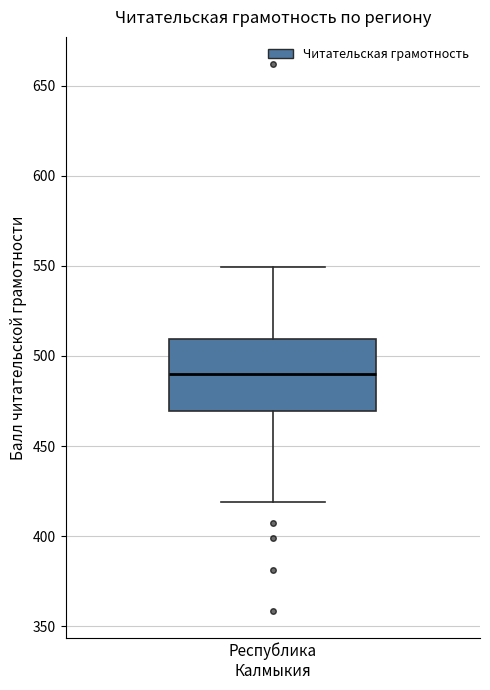

Read this box plot against the y-axis: the position of the median line, the range covered by the box, and the ends of both whiskers. The values are not printed on the chart, so give them approximately, as read against the axis.

median 490, box 470 to 510, whiskers 420 to 550